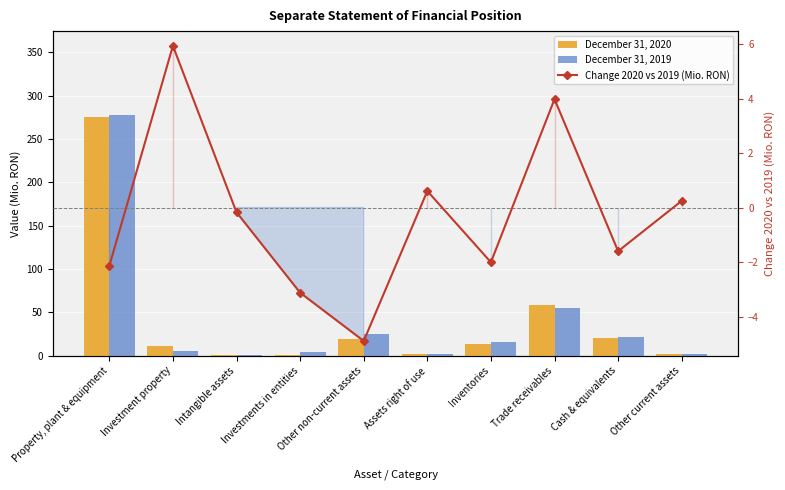

Rank the series by their maximum value, from highest to lowest.

December 31, 2019, December 31, 2020, Change 2020 vs 2019 (Mio. RON)